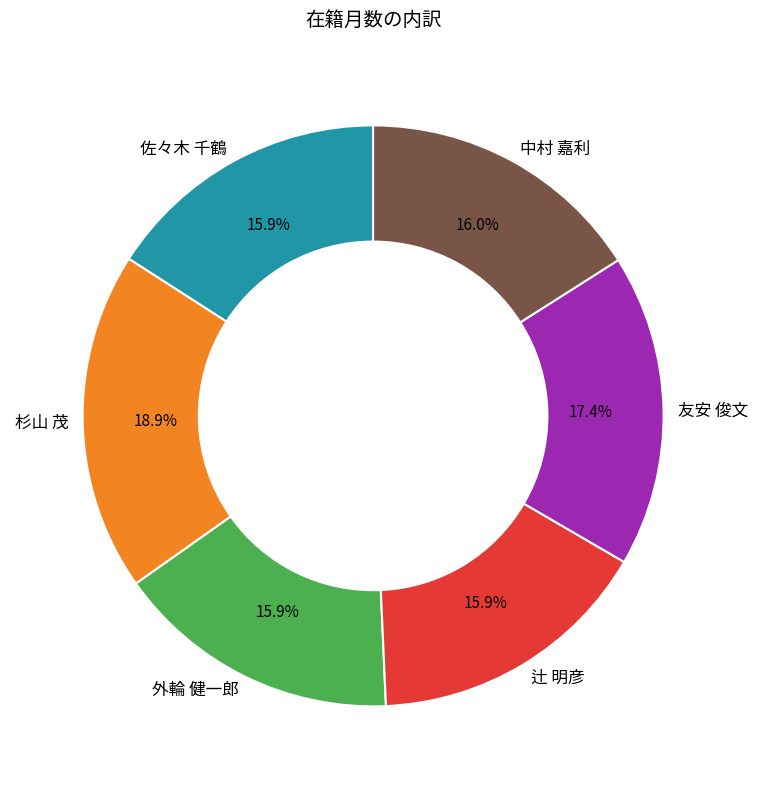

What is the ratio of the value at 中村 嘉利 to the value at 辻 明彦?

1.0